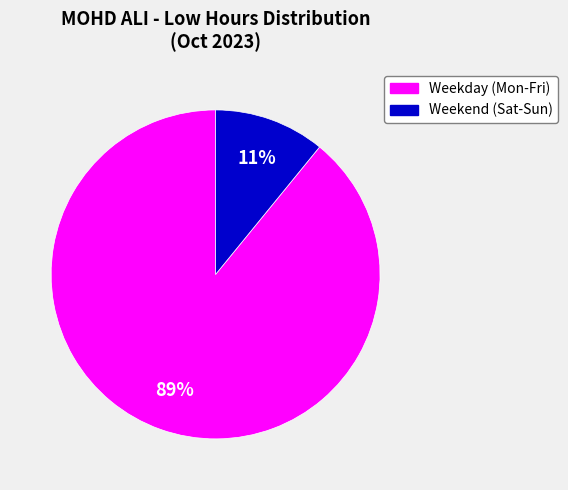

How many slices are in this pie chart?

2